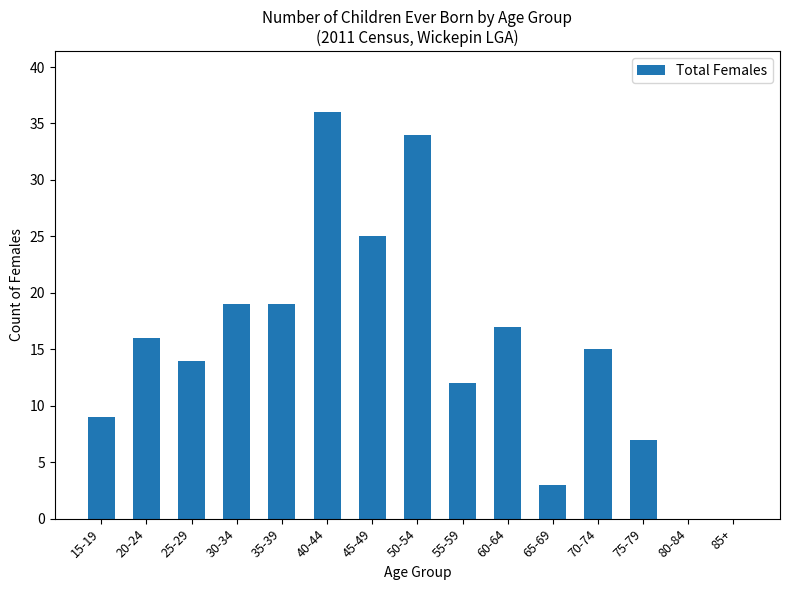

How many data points does each series have?

15